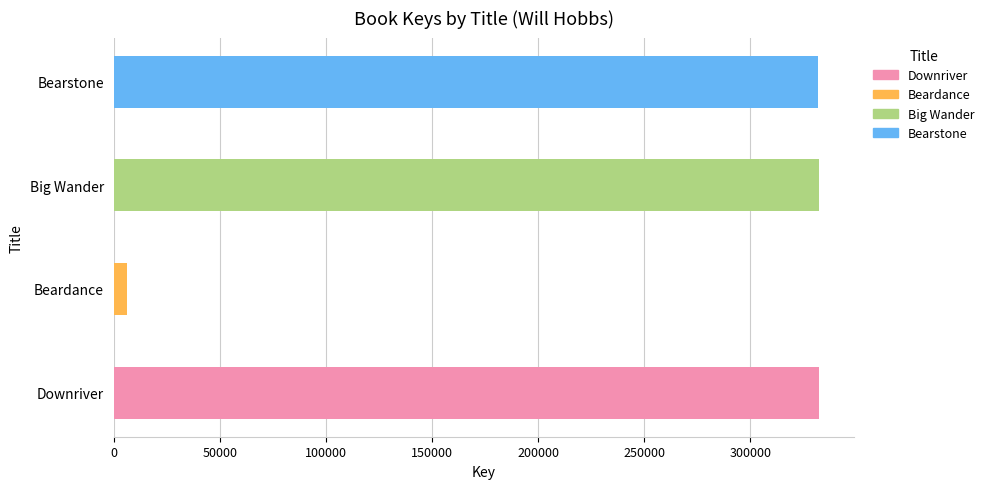

The chart shows a value of 69781 at Downriver. True or false?

False